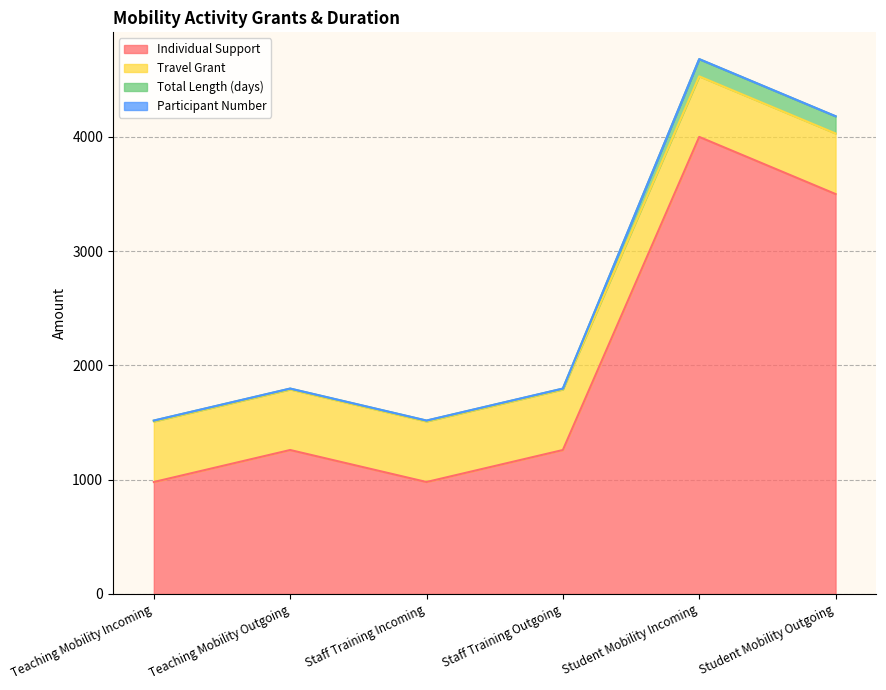

Which series changed the most between Teaching Mobility Outgoing and Staff Training Outgoing?

Individual Support